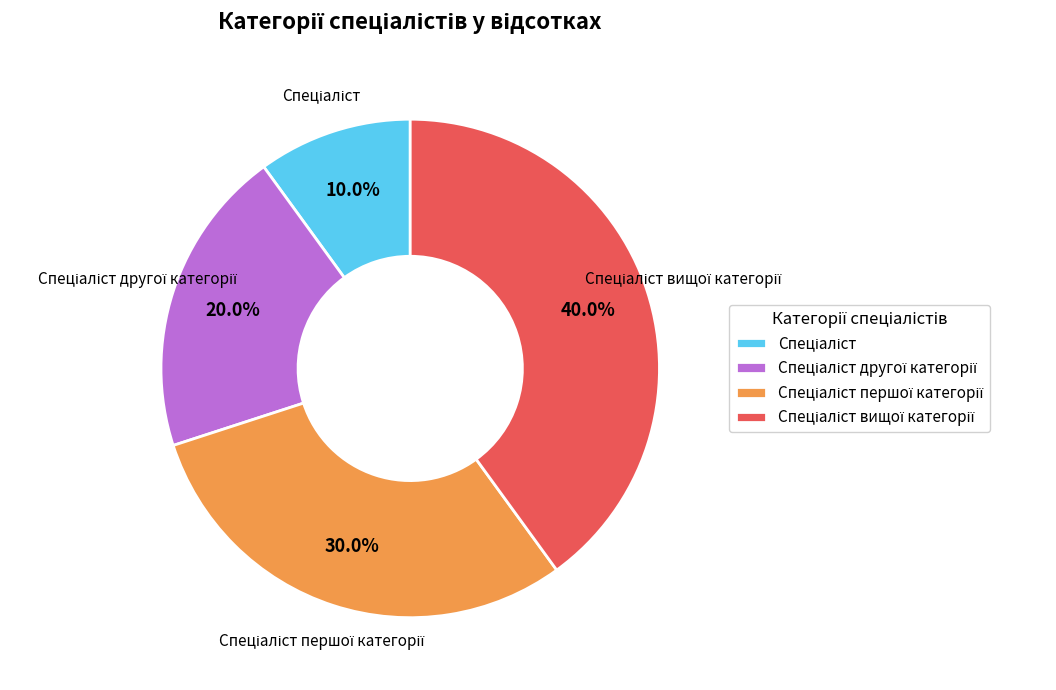

To the nearest percent, what is the average slice percentage?

25%